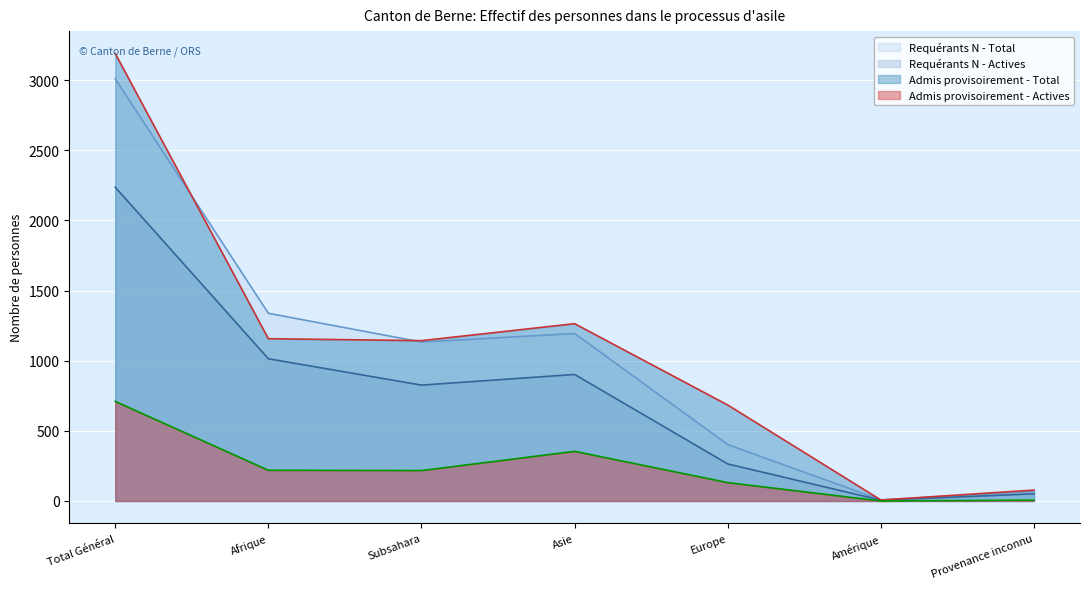

Rank the categories by Admis provisoirement - Total value from lowest to highest.

Amérique, Provenance inconnu, Europe, Subsahara, Afrique, Asie, Total Général